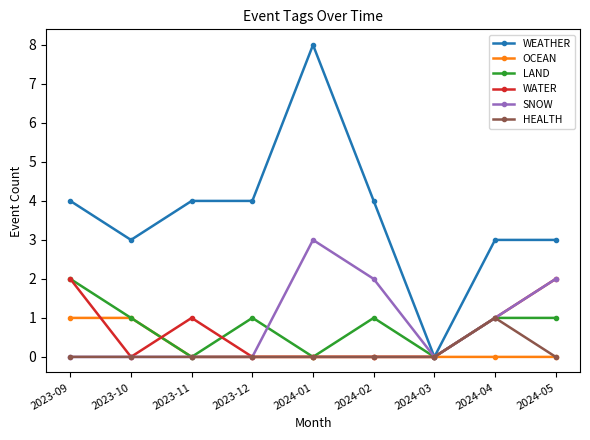

Reading left to right, list all the values displayed in this chart.

WEATHER: 2023-09=4	2023-10=3	2023-11=4	2023-12=4	2024-01=8	2024-02=4	2024-03=0	2024-04=3	2024-05=3
OCEAN: 2023-09=1	2023-10=1	2023-11=0	2023-12=0	2024-01=0	2024-02=0	2024-03=0	2024-04=0	2024-05=0
LAND: 2023-09=2	2023-10=1	2023-11=0	2023-12=1	2024-01=0	2024-02=1	2024-03=0	2024-04=1	2024-05=1
WATER: 2023-09=2	2023-10=0	2023-11=1	2023-12=0	2024-01=0	2024-02=0	2024-03=0	2024-04=1	2024-05=2
SNOW: 2023-09=0	2023-10=0	2023-11=0	2023-12=0	2024-01=3	2024-02=2	2024-03=0	2024-04=1	2024-05=2
HEALTH: 2023-09=0	2023-10=0	2023-11=0	2023-12=0	2024-01=0	2024-02=0	2024-03=0	2024-04=1	2024-05=0